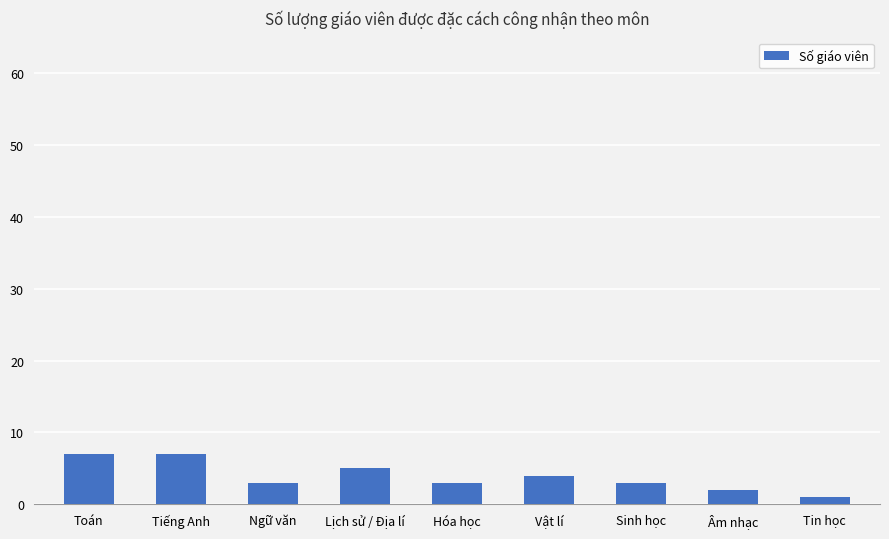

Reading right to left, what are all the values shown in this chart?

Tin học=1	Âm nhạc=2	Sinh học=3	Vật lí=4	Hóa học=3	Lịch sử / Địa lí=5	Ngữ văn=3	Tiếng Anh=7	Toán=7